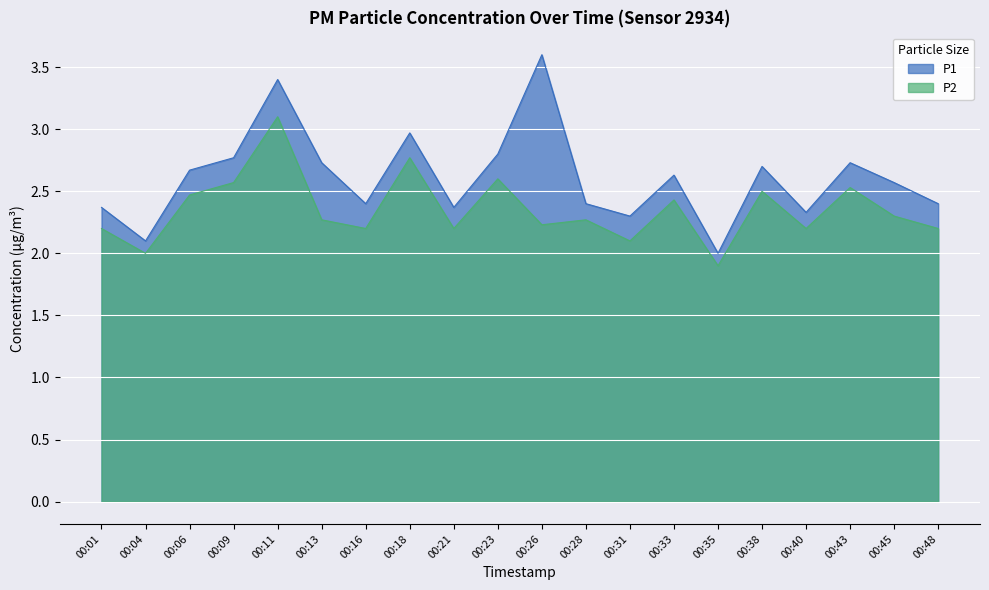

How many values in the P1 series exceed 2?

19